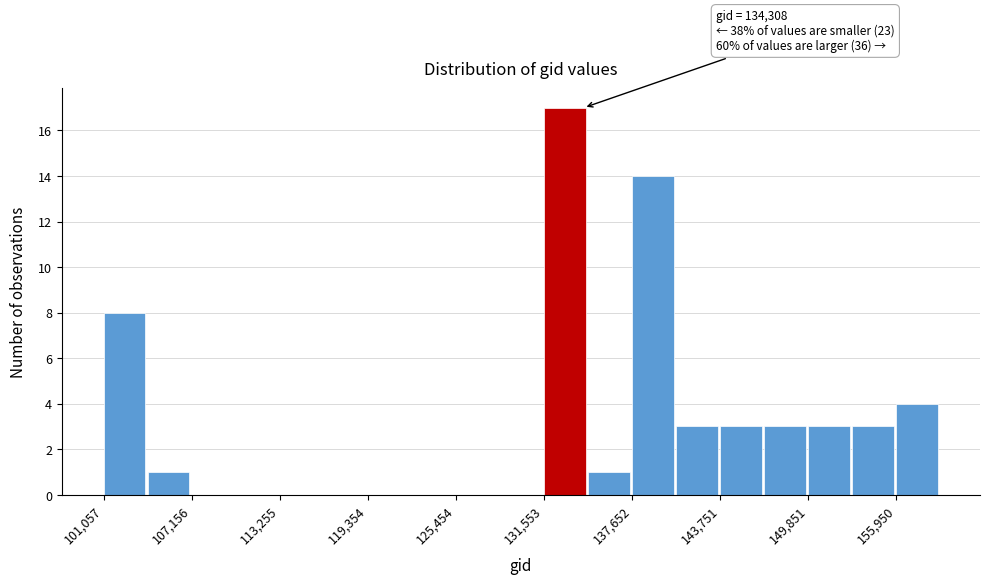

Around what value on the x-axis is the tallest bar? Give the approximate position of its centre, as read against the axis.

133000